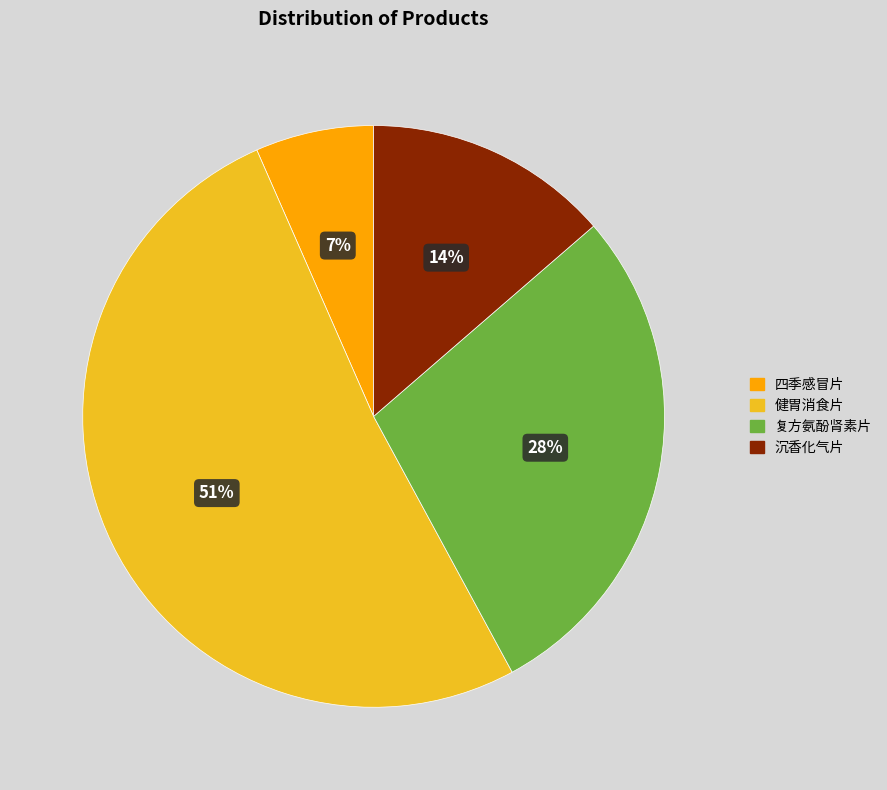

Rank the categories by value from lowest to highest.

四季感冒片, 沉香化气片, 复方氨酚肾素片, 健胃消食片